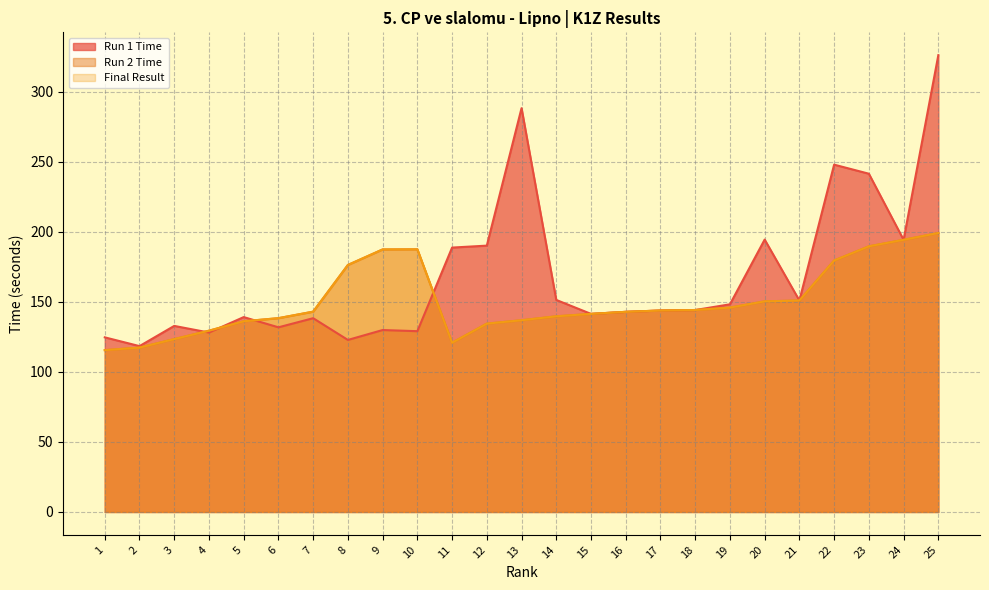

Which series has the widest spread of values?

Run 1 Time